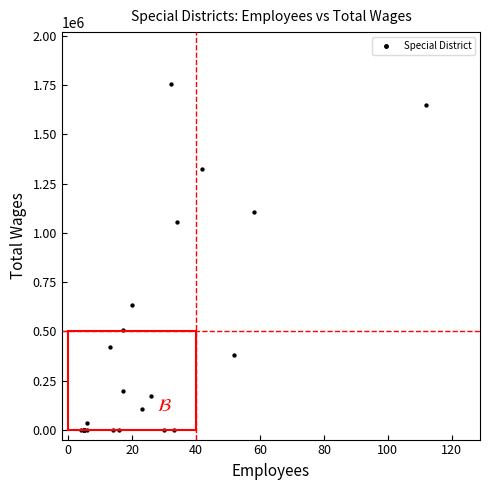

What Y value in the scatter plot is closest to 878113?

1052657